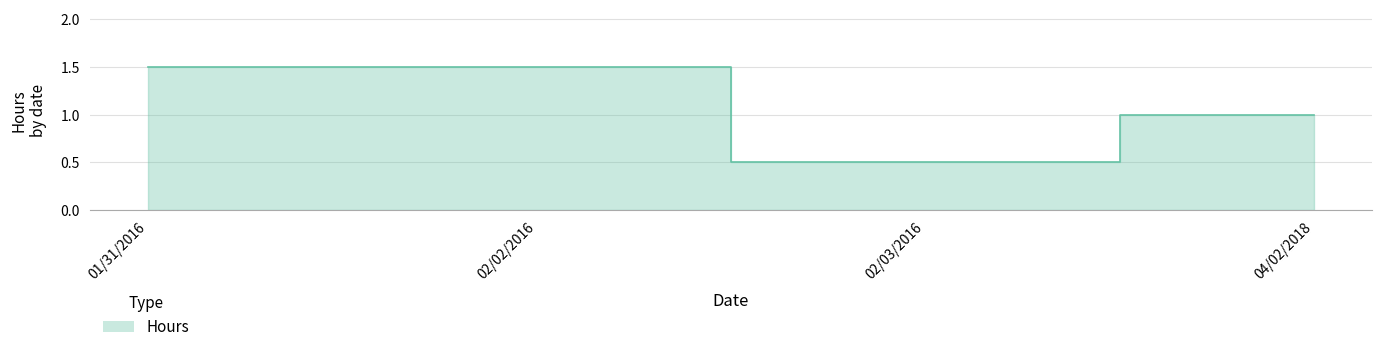

Which has a higher value, 04/02/2018 or 02/03/2016?

04/02/2018